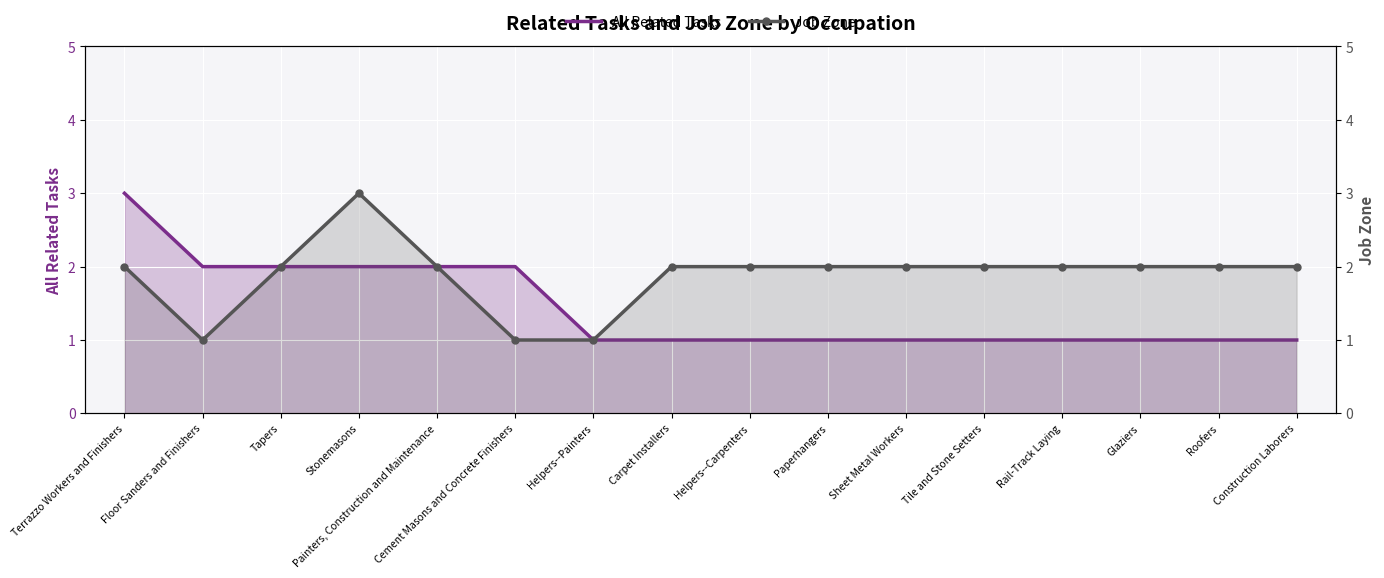

Reading left to right, transcribe all the data shown in this chart.

All Related Tasks: 3	2	2	2	2	2	1	1	1	1	1	1	1	1	1	1
Job Zone: 2	1	2	3	2	1	1	2	2	2	2	2	2	2	2	2